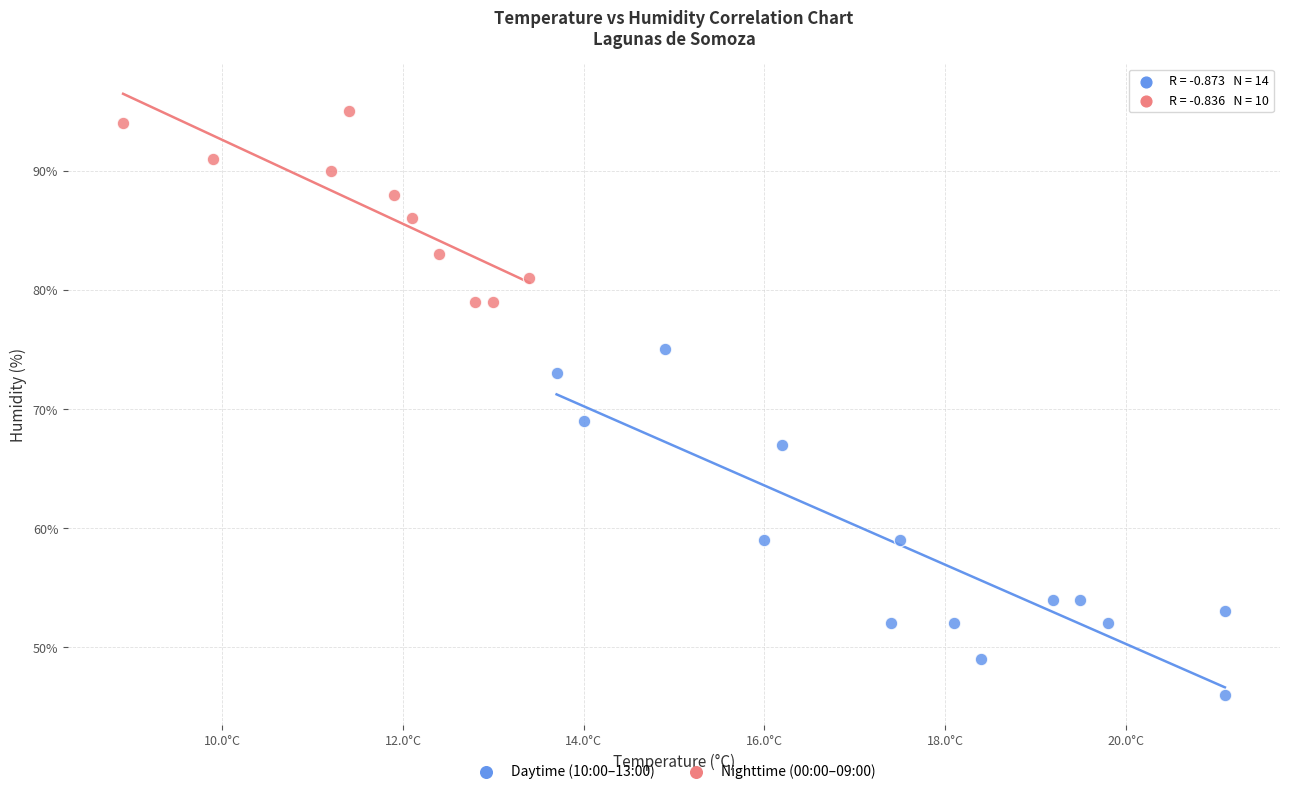

Which series contains the lowest Y value?

Daytime (10:00–13:00)